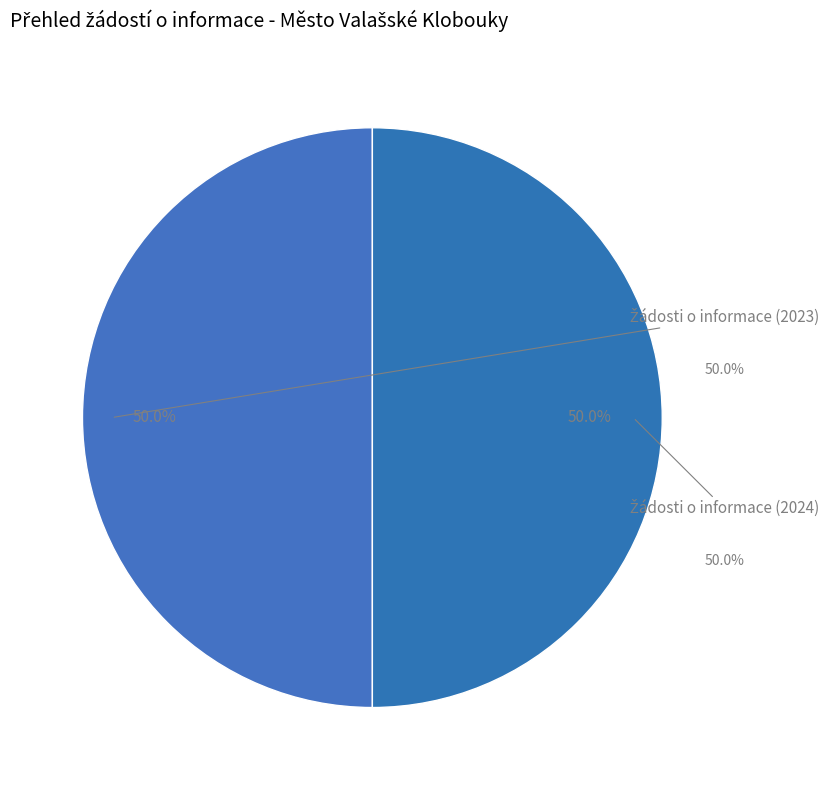

Does 104530 (2024) account for over 50% of the chart?

No